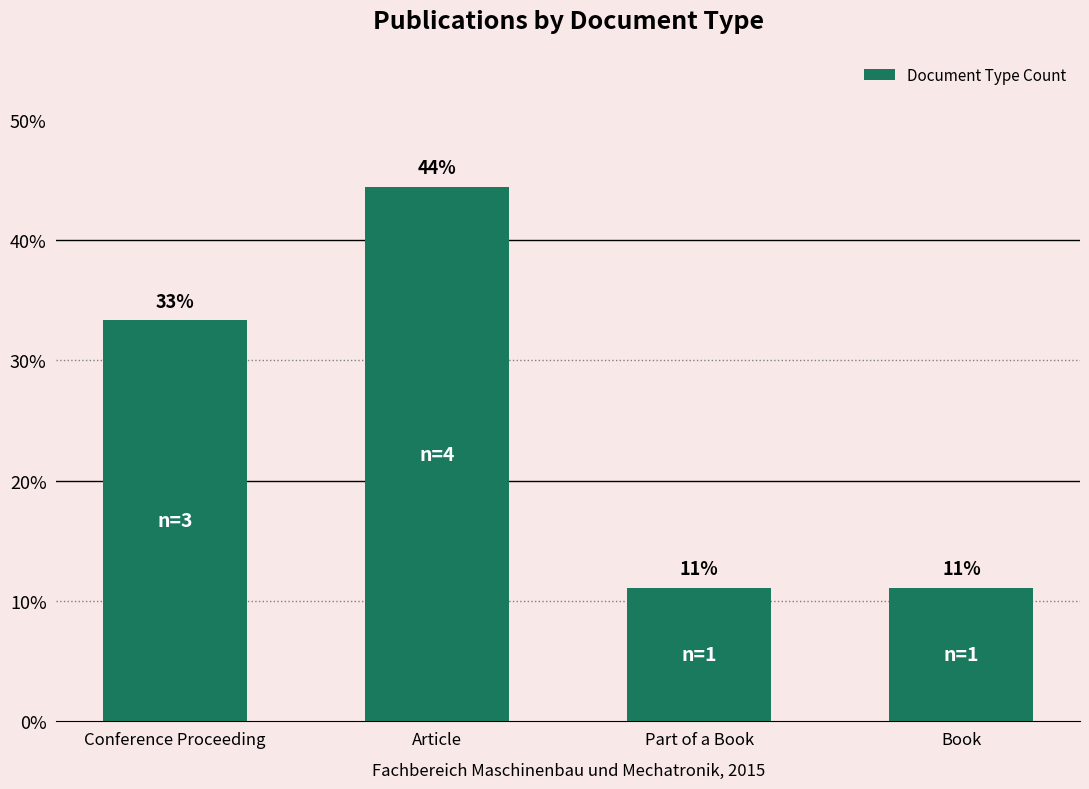

True or false: the data shows 33.3 at Conference Proceeding.

True